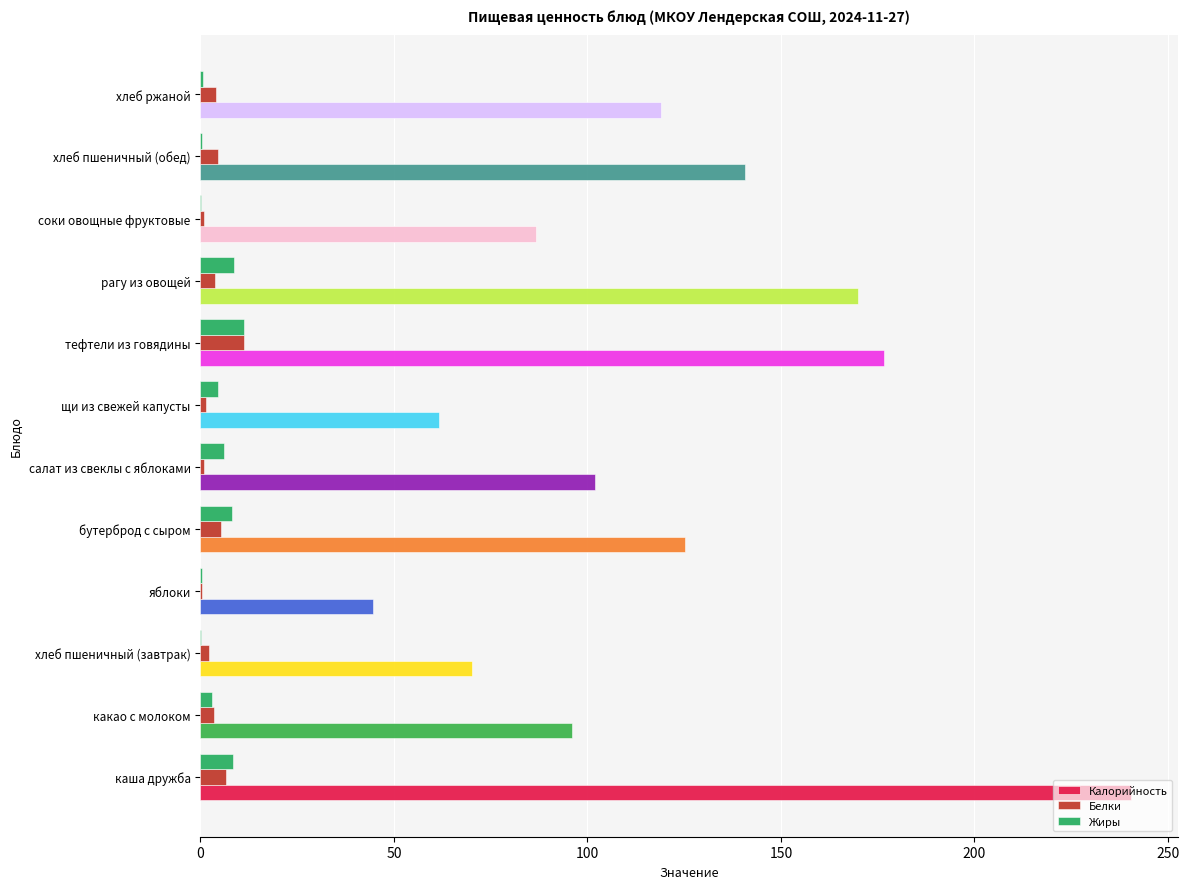

What is the greatest value displayed?

240.5